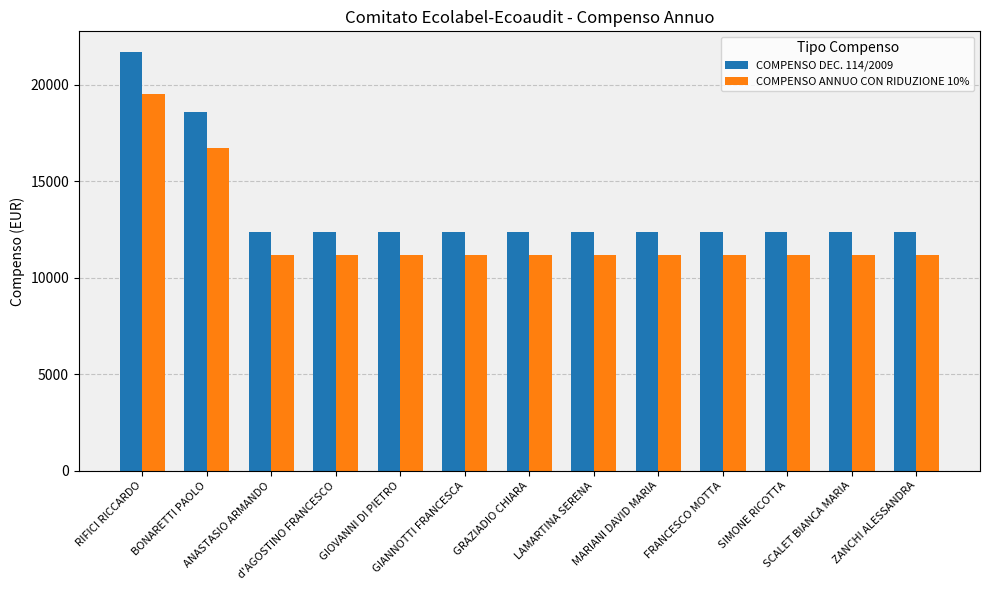

What position from the left is LAMARTINA SERENA?

8